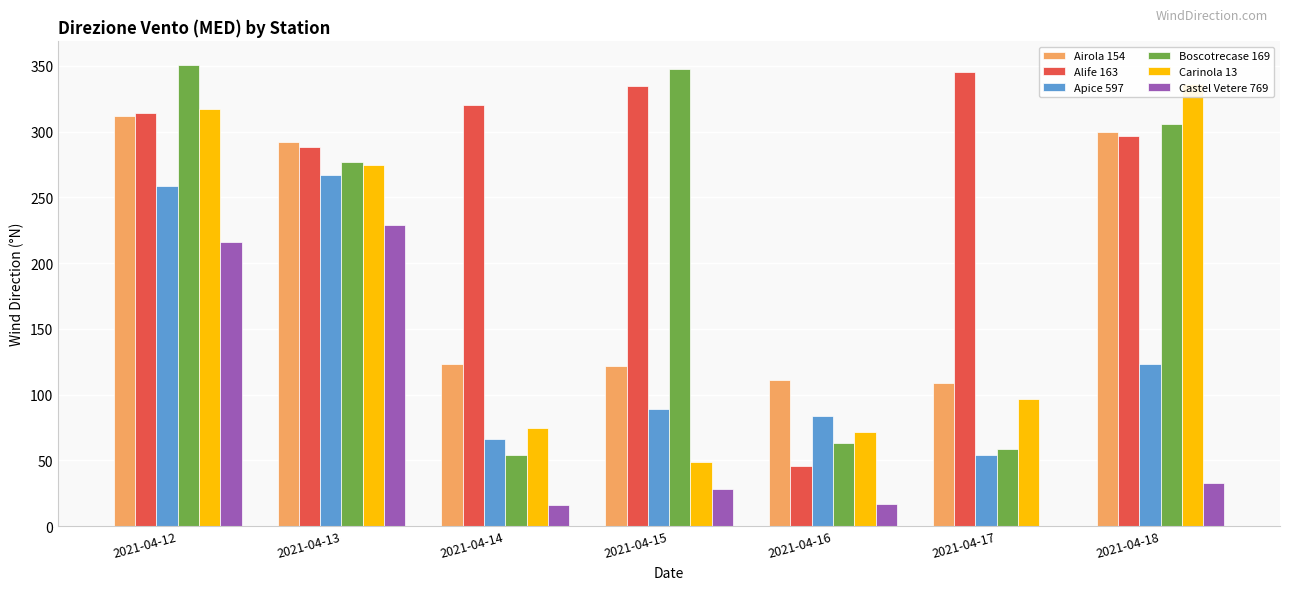

The Airola 154 series shows 35 at 2021-04-15. True or false?

False